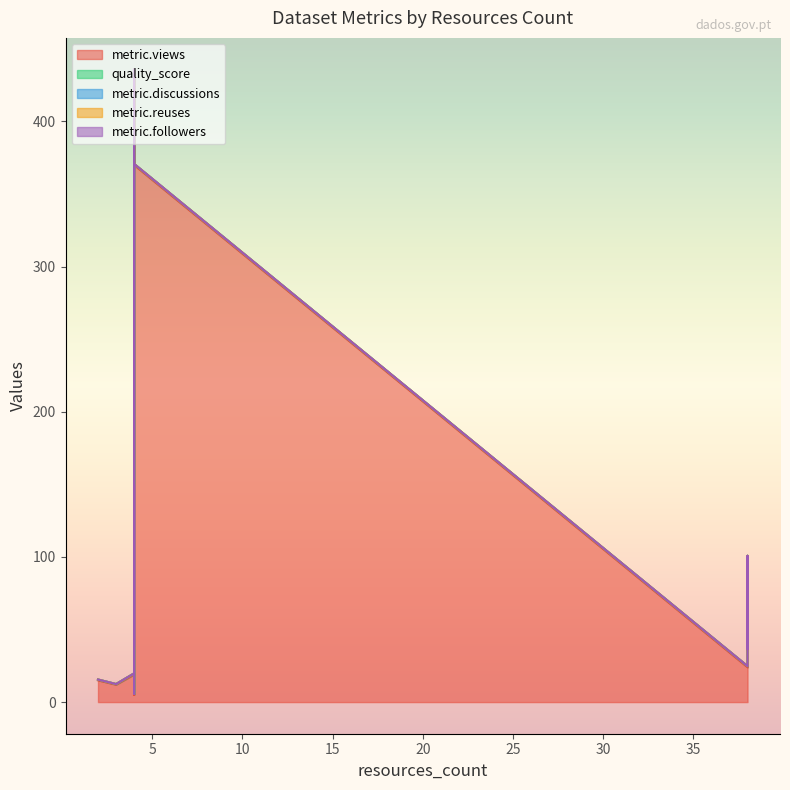

Rank the categories by metric.reuses value from highest to lowest.

4, 38, 4, 4, 38, 38, 4, 4, 2, 4, 3